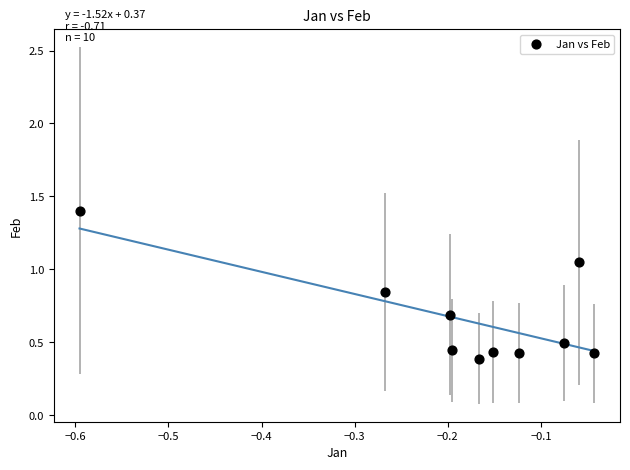

What is the average Y value?

0.7